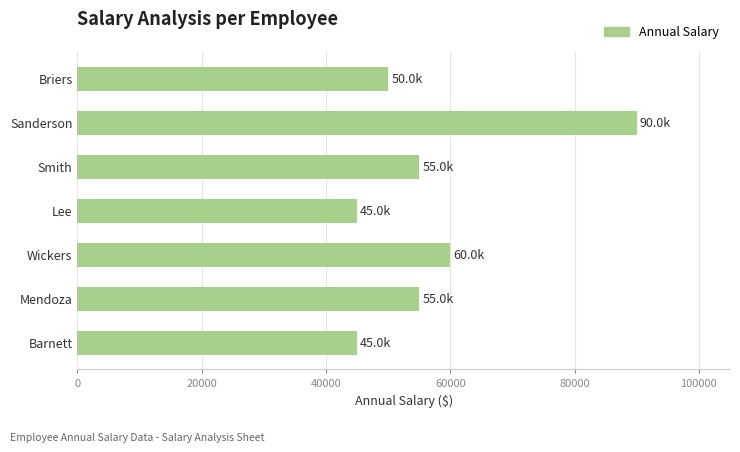

Reading bottom to top, what are all the values shown in this chart?

45000	55000	60000	45000	55000	90000	50000